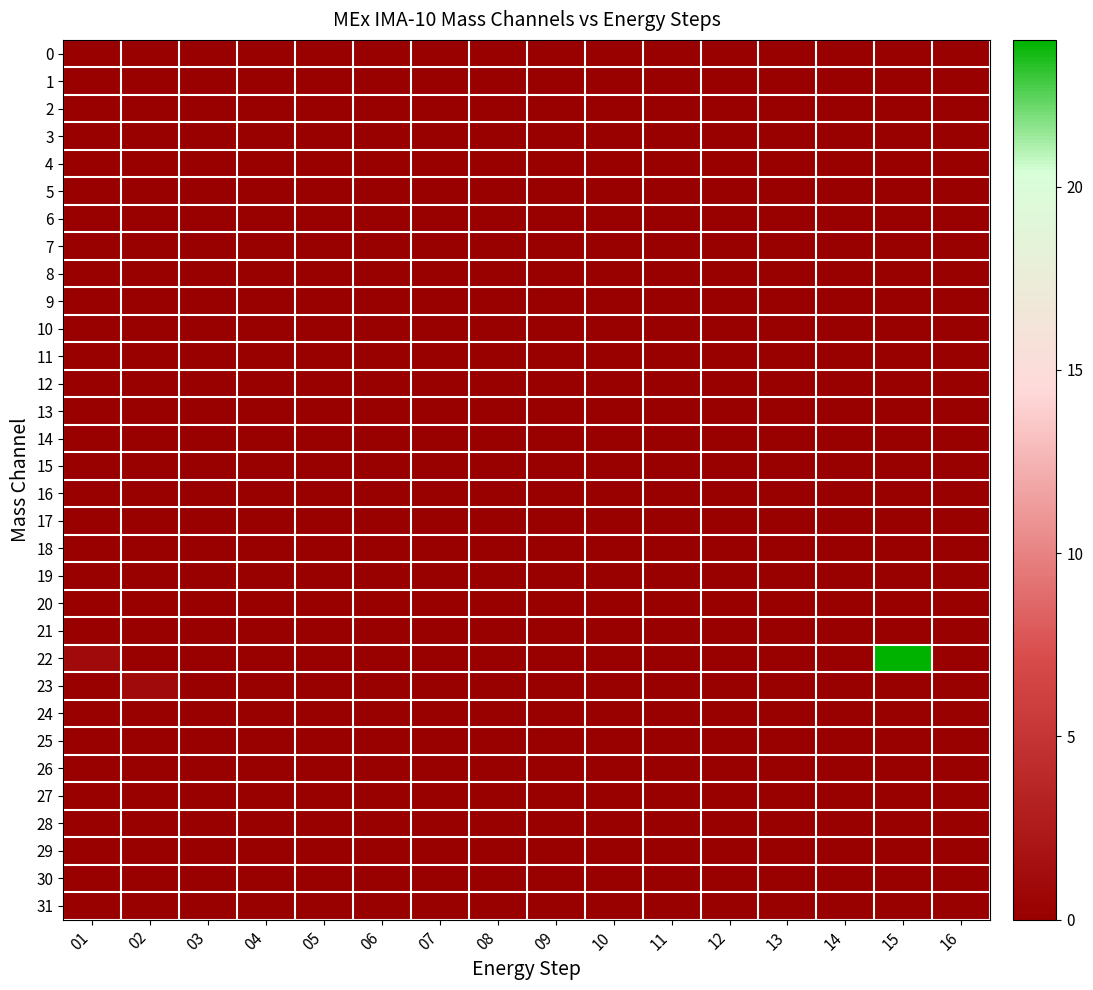

Count the number of data series in this chart.

32